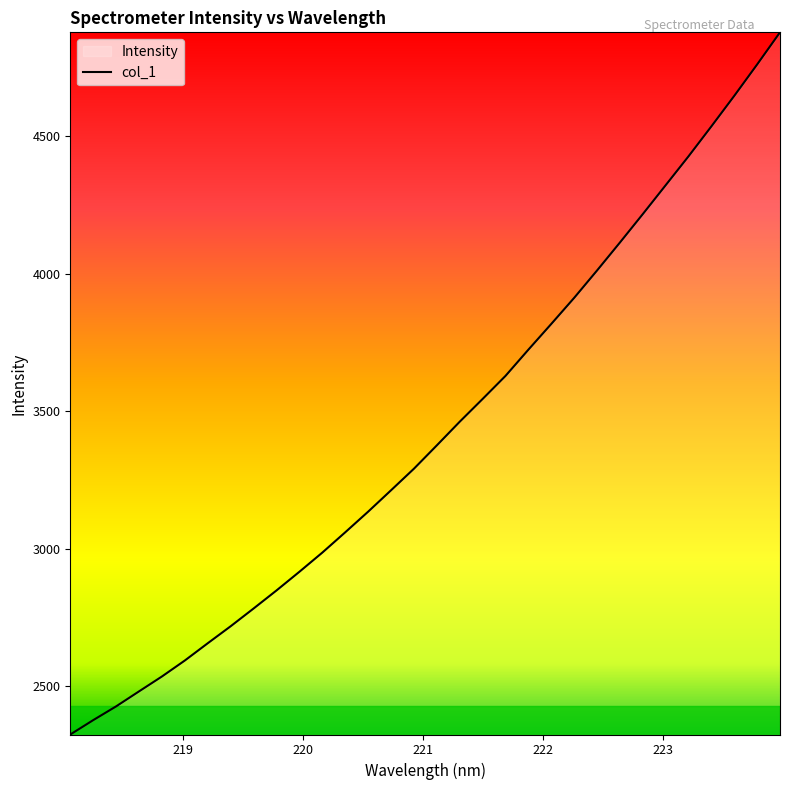

What is the greatest value displayed?

4878.0